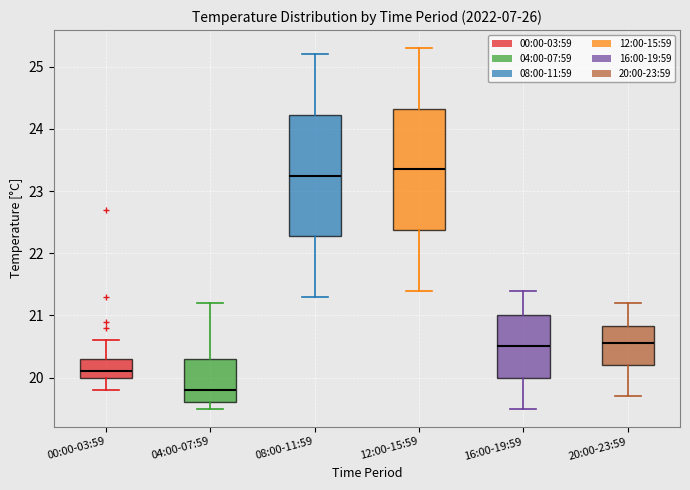

Reading left to right, transcribe this box plot: for each box, give where its median line is, the range the box spans, and where its two whiskers end, as read against the y-axis. The values are not printed on the chart, so give them approximately, as read against the axis.

00:00-03:59: median 20.1, box 20.0 to 20.3, whiskers 19.8 to 20.6
04:00-07:59: median 19.8, box 19.6 to 20.3, whiskers 19.5 to 21.2
08:00-11:59: median 23.3, box 22.3 to 24.2, whiskers 21.3 to 25.2
12:00-15:59: median 23.4, box 22.4 to 24.3, whiskers 21.4 to 25.3
16:00-19:59: median 20.5, box 20.0 to 21.0, whiskers 19.5 to 21.4
20:00-23:59: median 20.6, box 20.2 to 20.8, whiskers 19.7 to 21.2